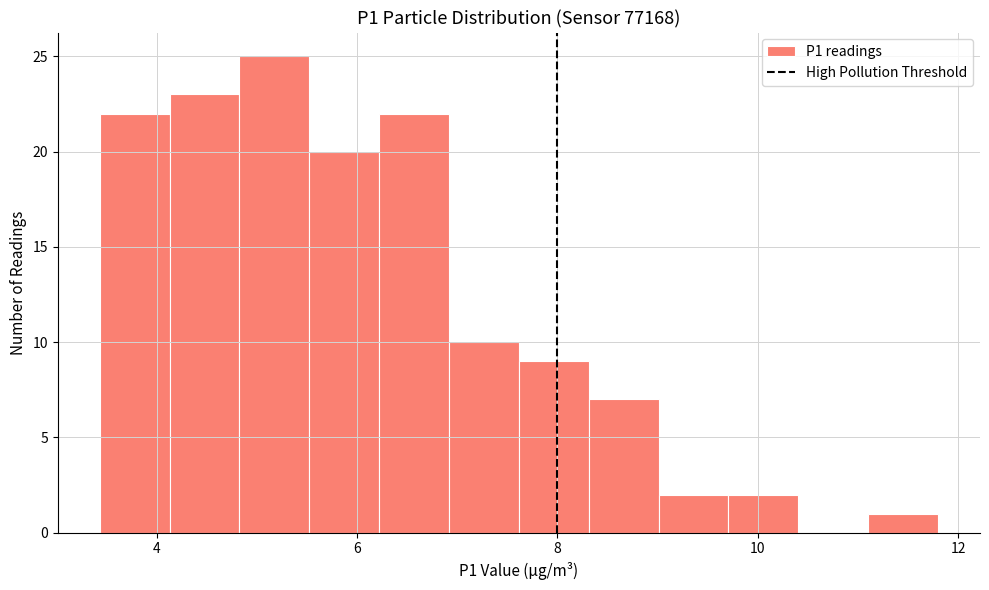

Read against the x-axis, roughly where is the centre of the tallest bar?

5.2